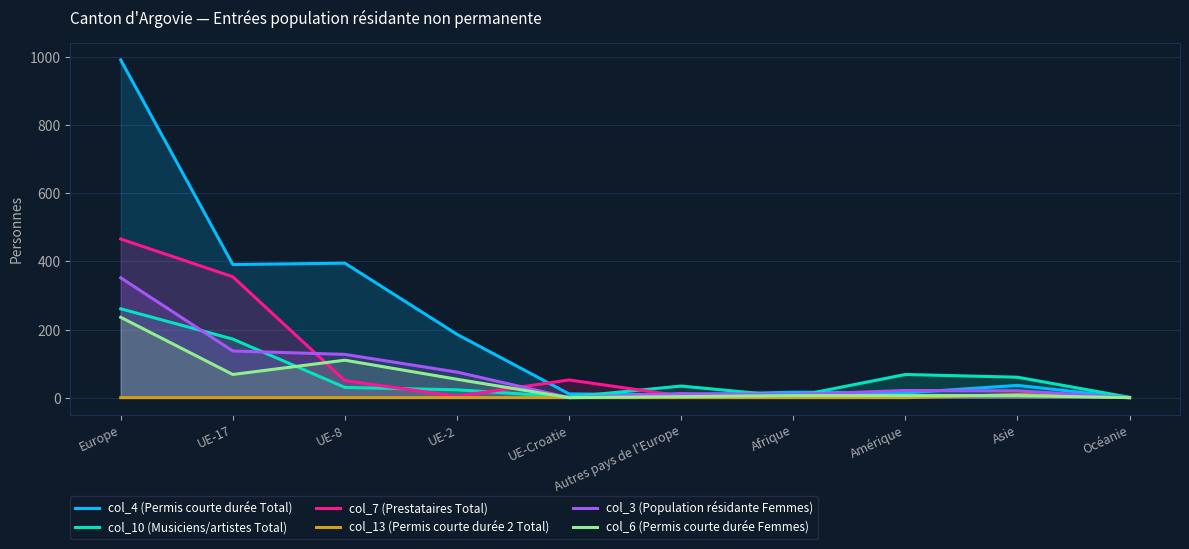

True or false: col_13 (Permis courte durée 2 Total) has more than 1 points higher than both neighbors.

False